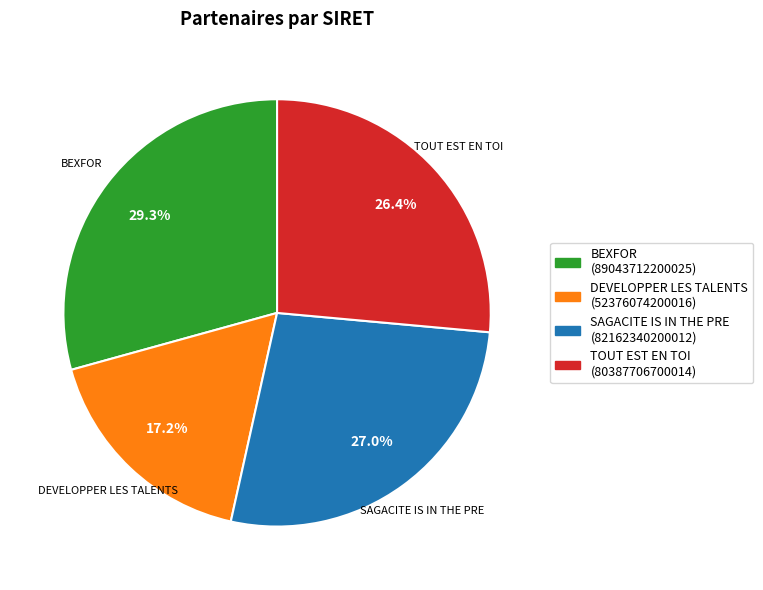

Does DEVELOPPER LES TALENTS account for over 50% of the chart?

No